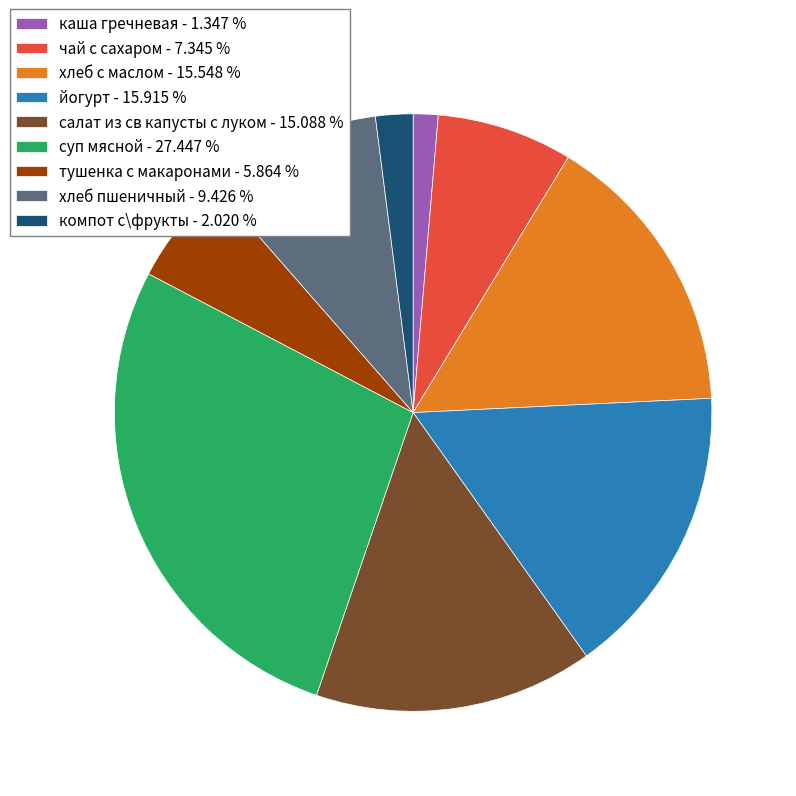

What is the smallest slice in the pie chart?

каша гречневая